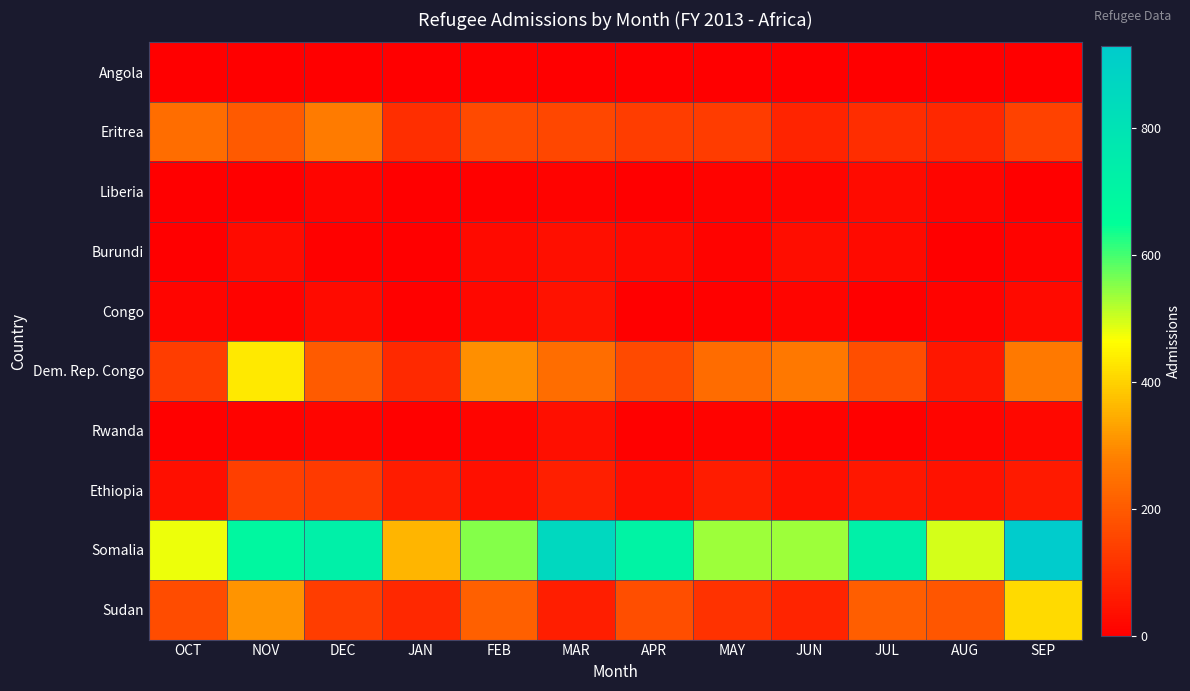

Which series has the largest total across all categories?

Somalia